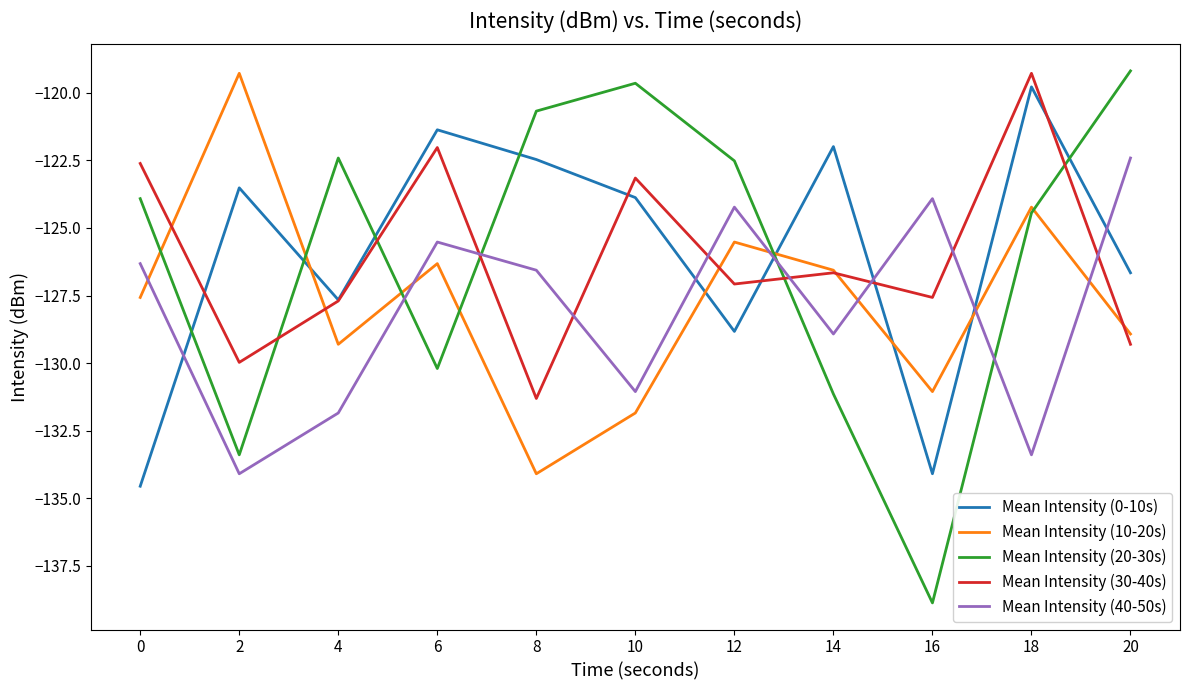

Rank the series at 0 from highest to lowest value.

Mean Intensity (30-40s), Mean Intensity (20-30s), Mean Intensity (40-50s), Mean Intensity (10-20s), Mean Intensity (0-10s)